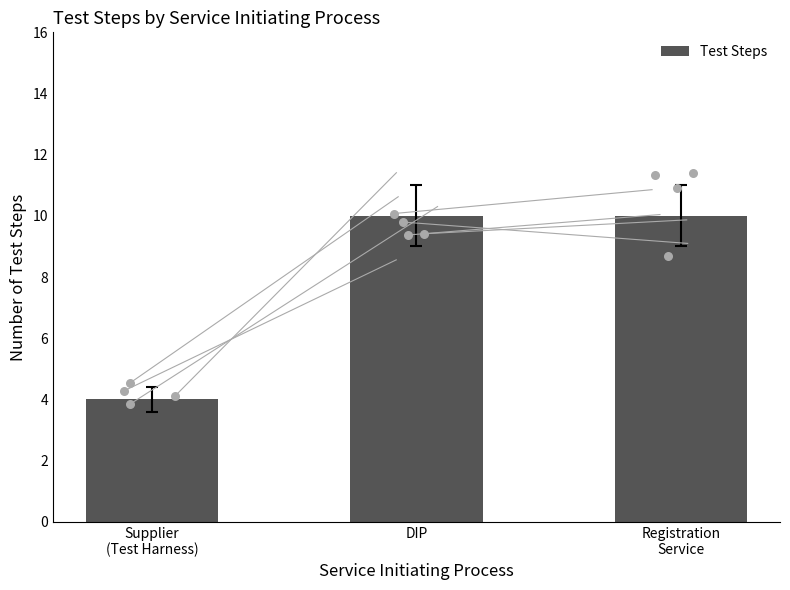

Which has a higher value, Supplier
(Test Harness) or DIP?

DIP